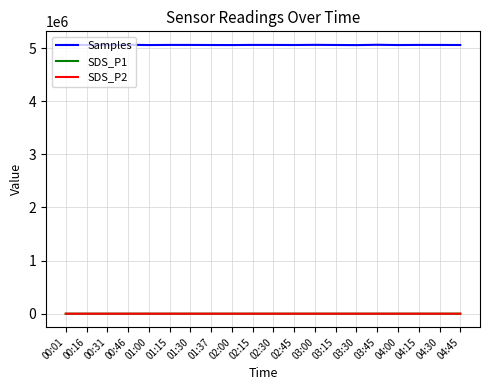

The value of Samples at 03:15 is 1430737.9. True or false?

False